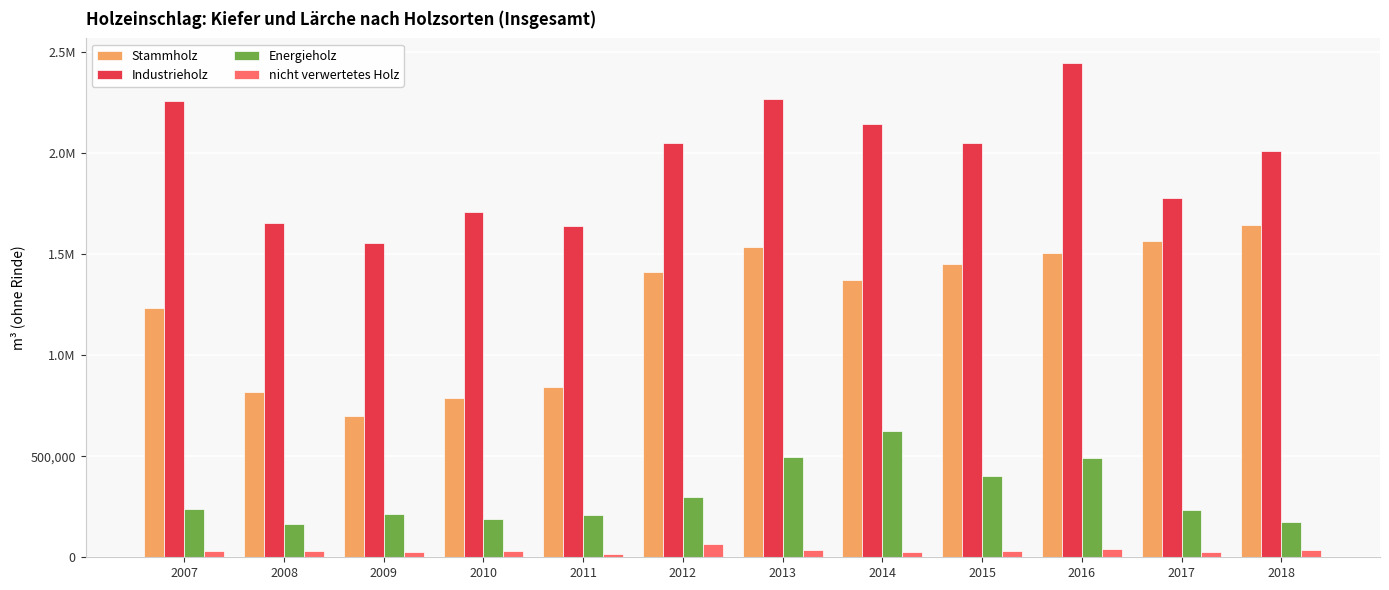

Which category has the lowest value across all series?

2011